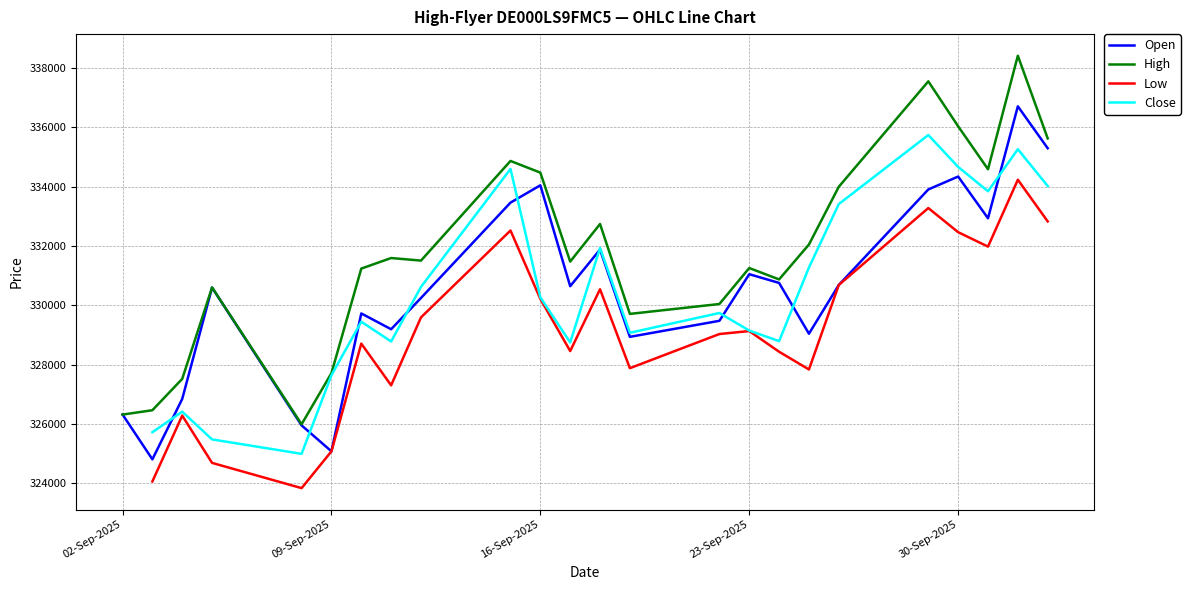

What is the highest value of the High series?

338408